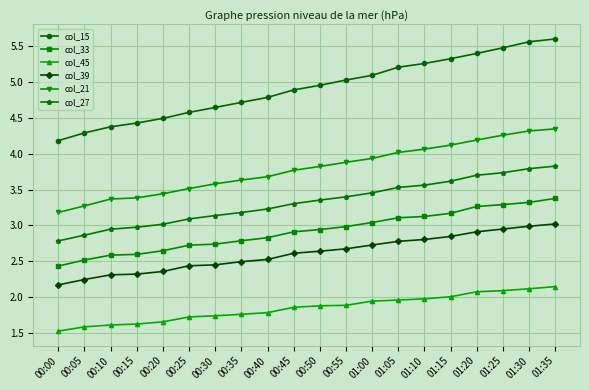

What is the difference between the maximum and second lowest values in the col_45 series?

0.6